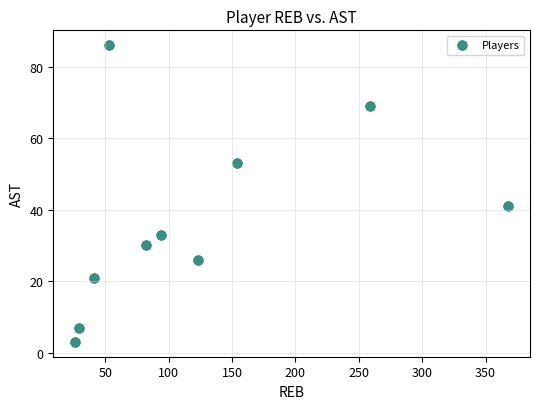

What is the average Y value?

37